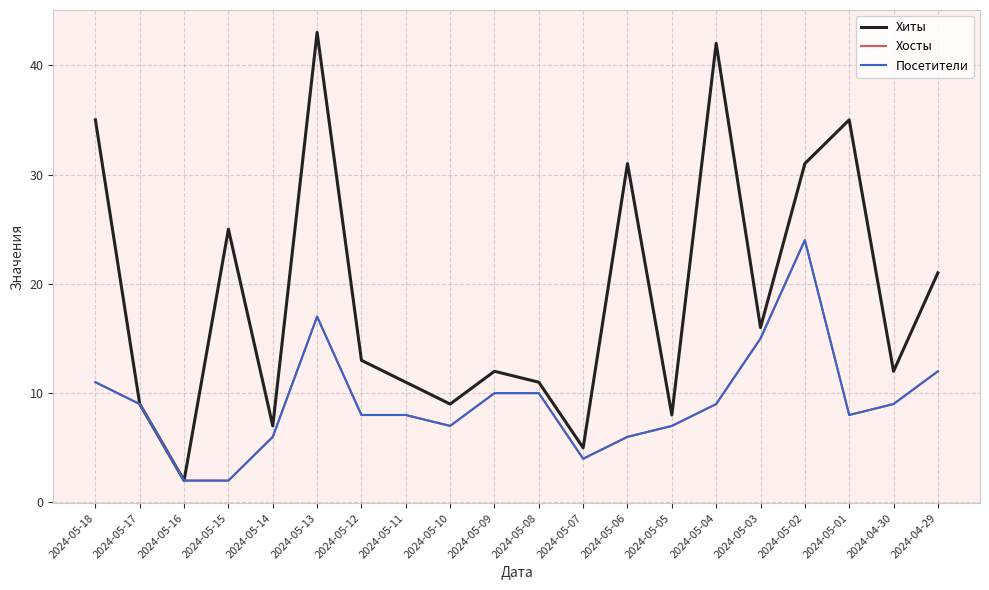

At which label does Хиты first exceed 13?

2024-05-18